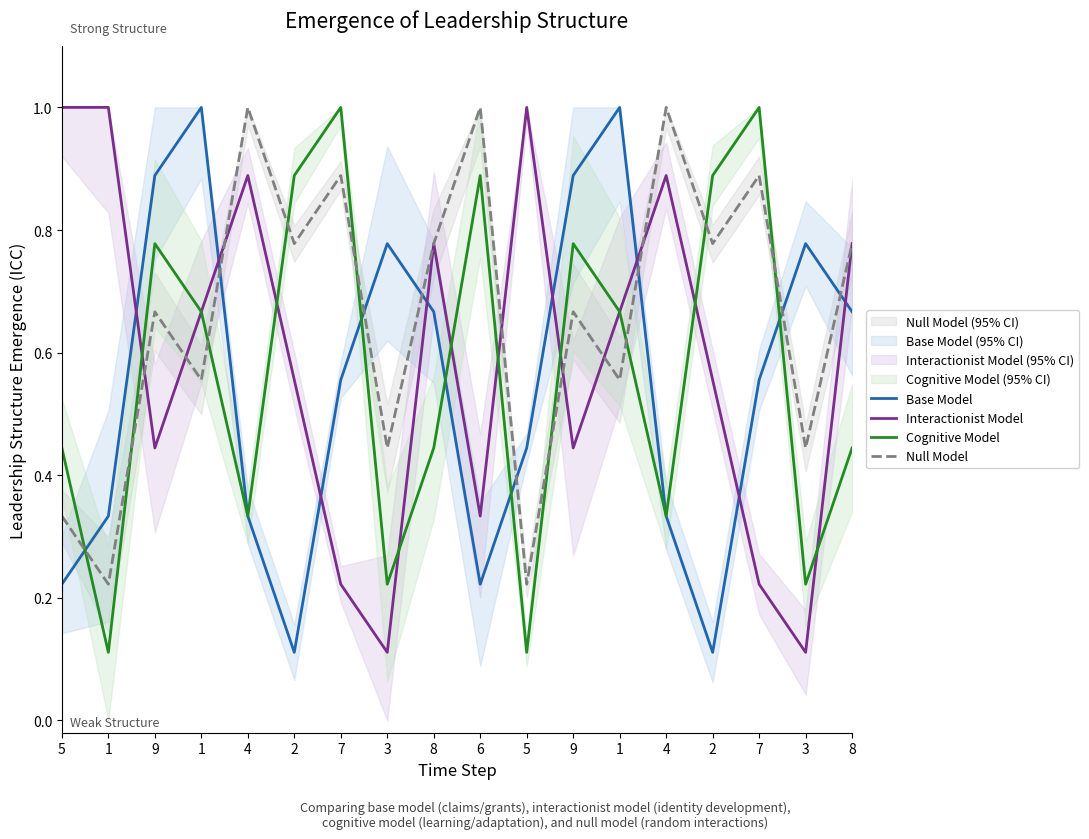

Rank the series at 3 from lowest to highest value.

Interactionist Model, Cognitive Model, Null Model, Base Model